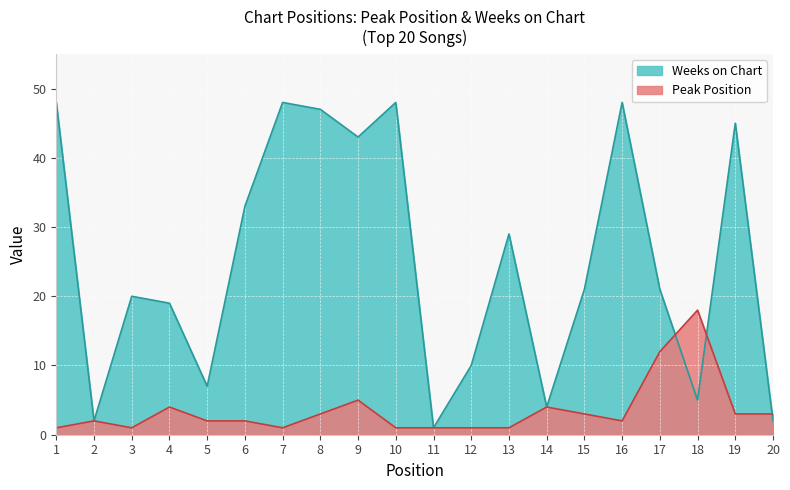

At which category does Peak Position reach its first local peak?

2